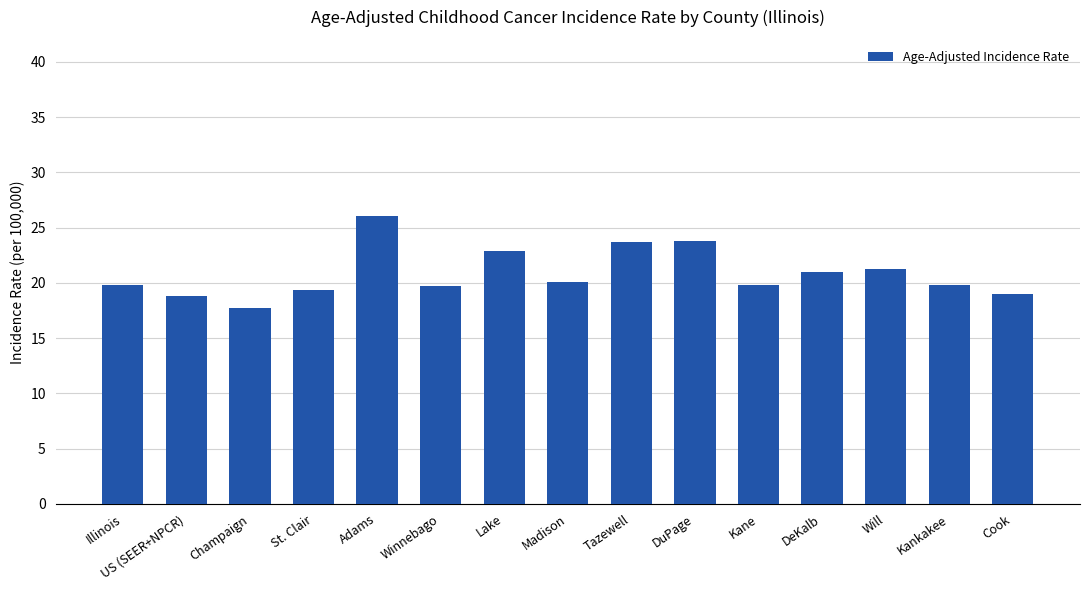

Are the bars grouped side by side (vs. stacked)?

No